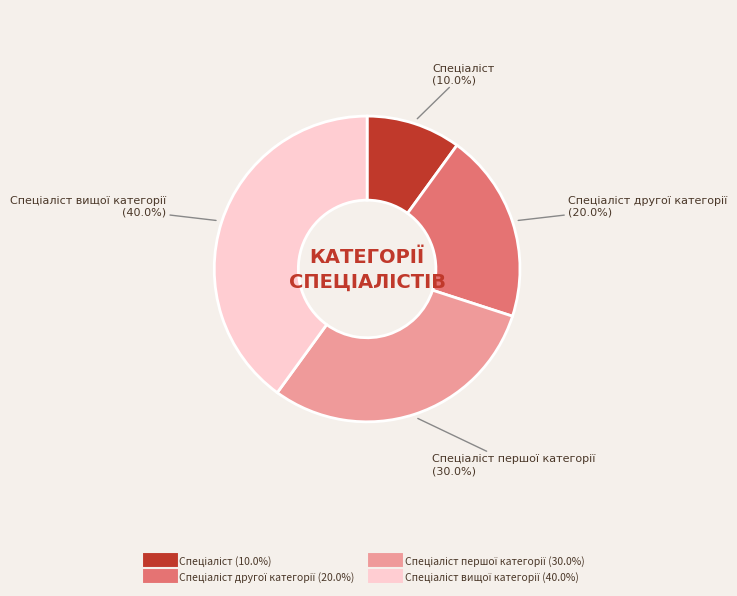

Is there any slice that represents more than half of the pie?

No